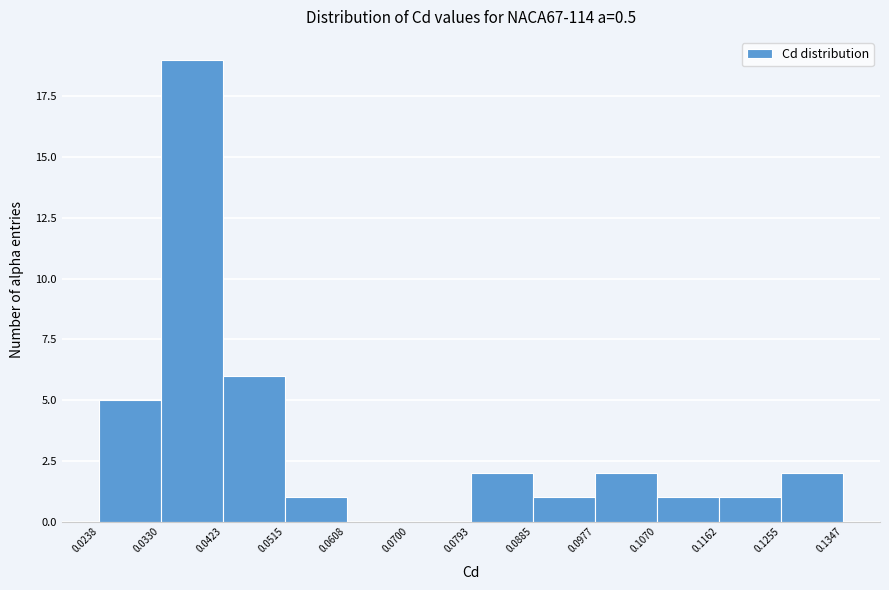

What is the height of the bar covering 0.0885 to 0.0977 on the x-axis? The values are not printed on the chart, so give them approximately, as read against the axis.

1